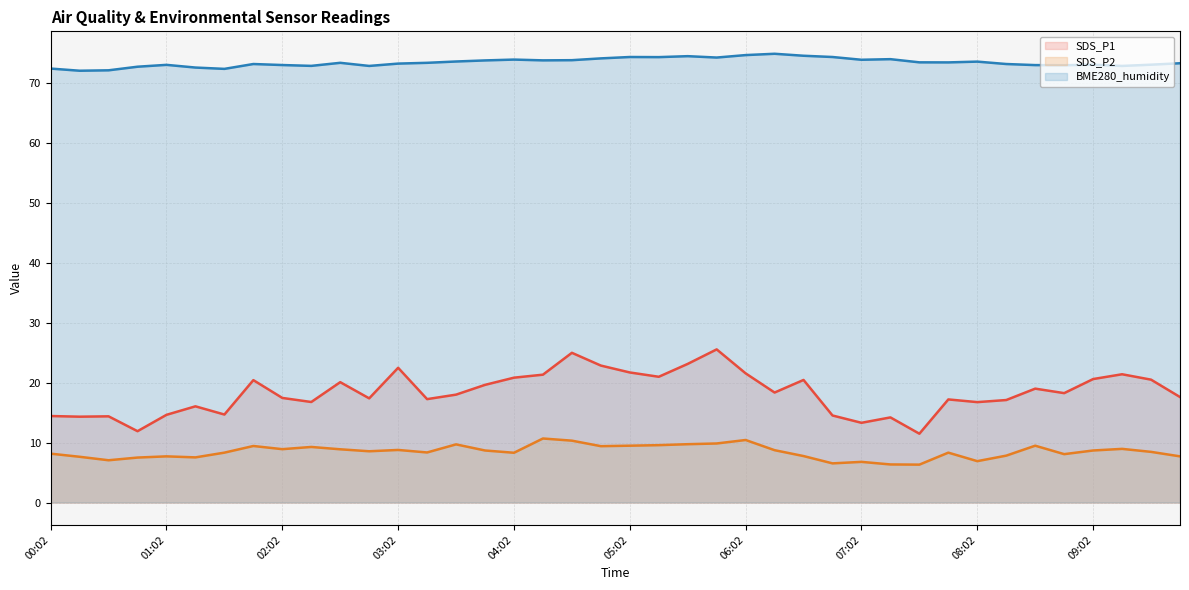

List the series in order of their overall mean, highest first.

BME280_humidity, SDS_P1, SDS_P2